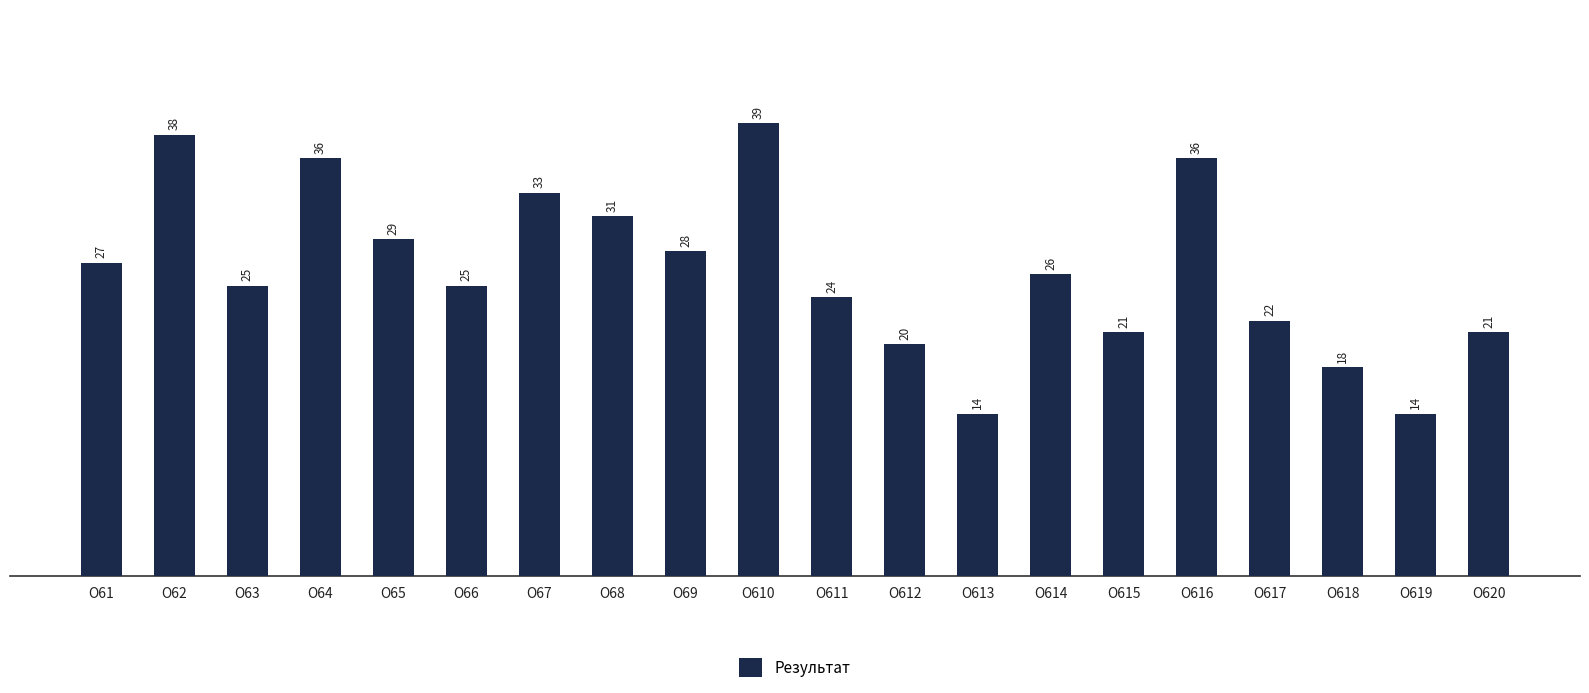

Where is the data nearest to the value 26?

О614